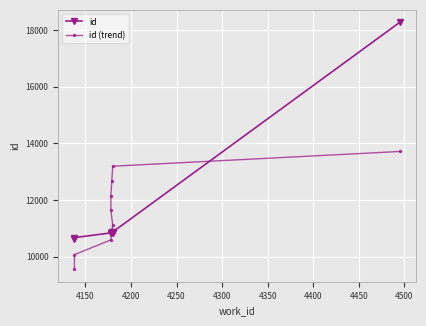

Between 4500 and 4350, which is larger?

4500